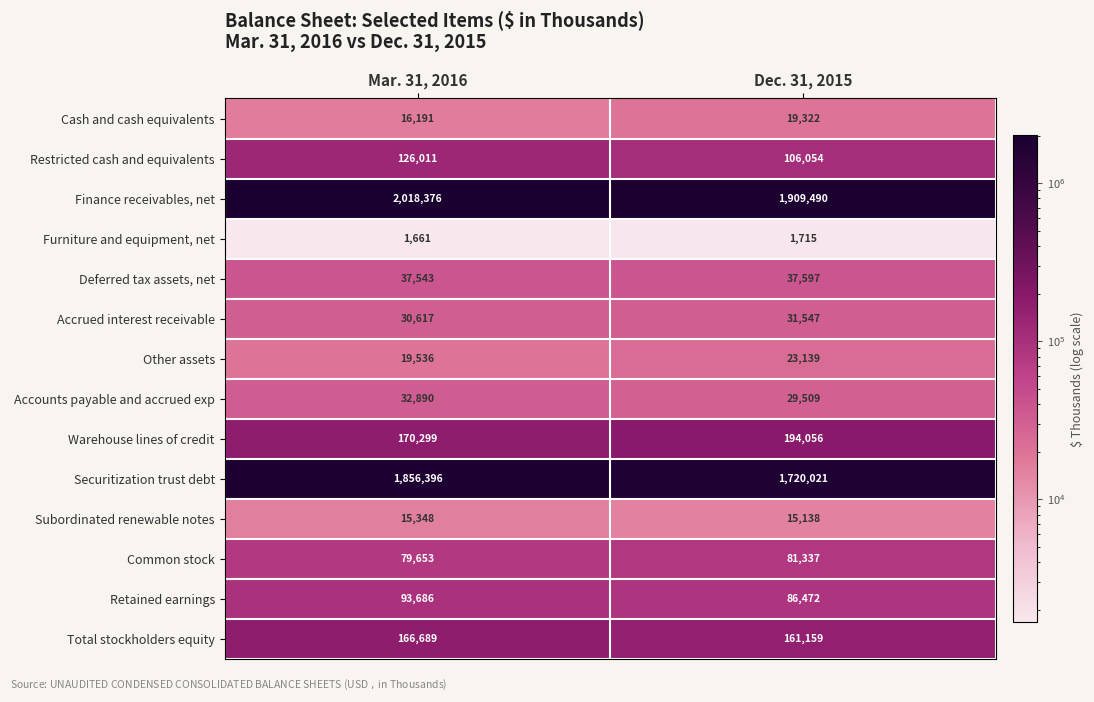

At which label is Common stock closest to 80495?

Mar. 31, 2016